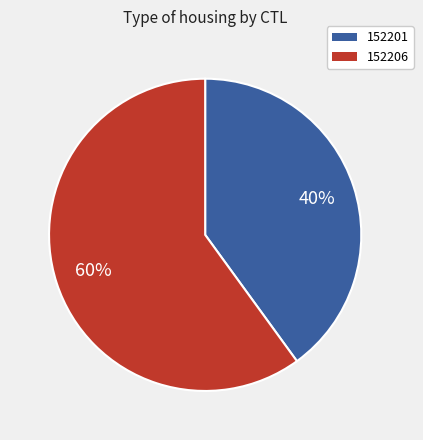

Which has a higher value, 152206 or 152201?

152206